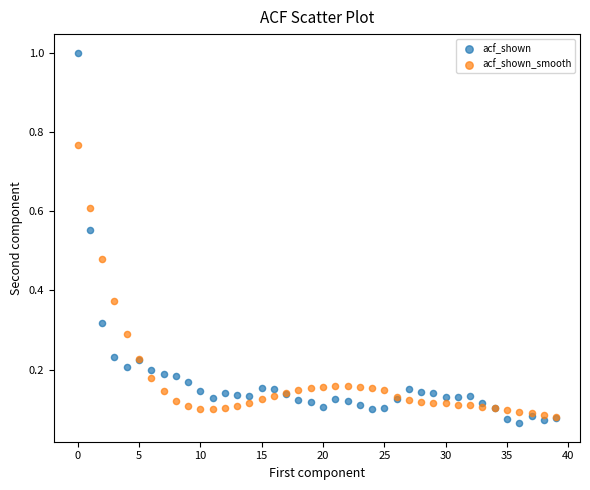

What are all the series names shown in the legend?

acf_shown, acf_shown_smooth